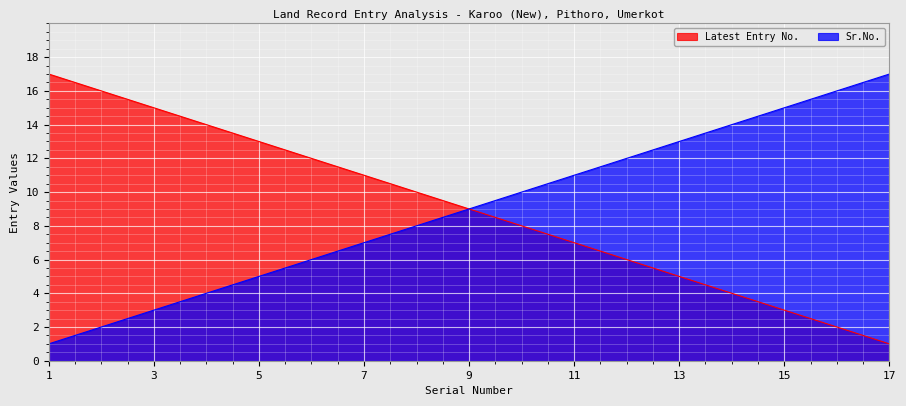

True or false: Sr.No. has more than 1 interior local peaks.

False